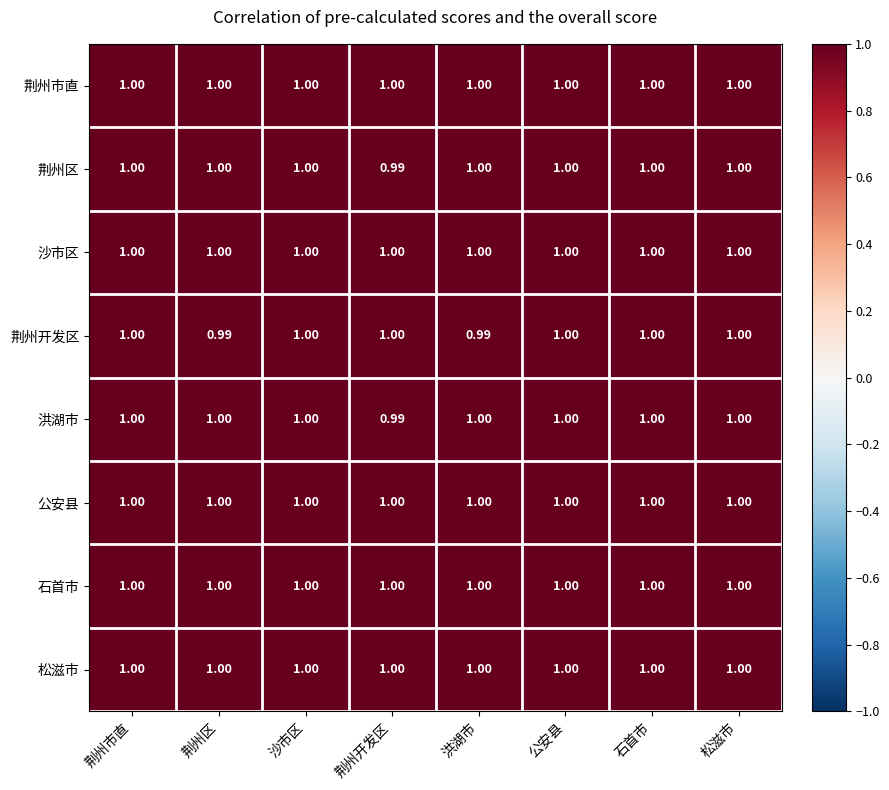

Which series changed the most between 洪湖市 and 公安县?

荆州开发区